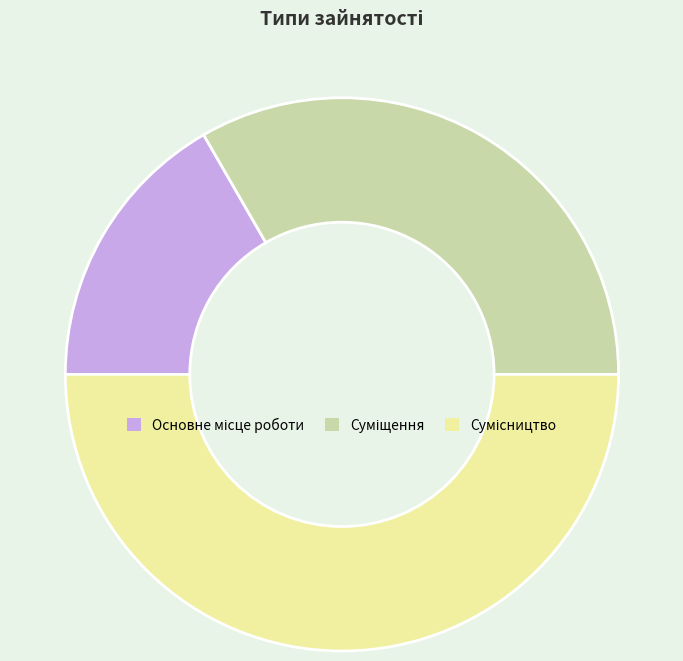

Does Основне місце роботи account for over 50% of the chart?

No